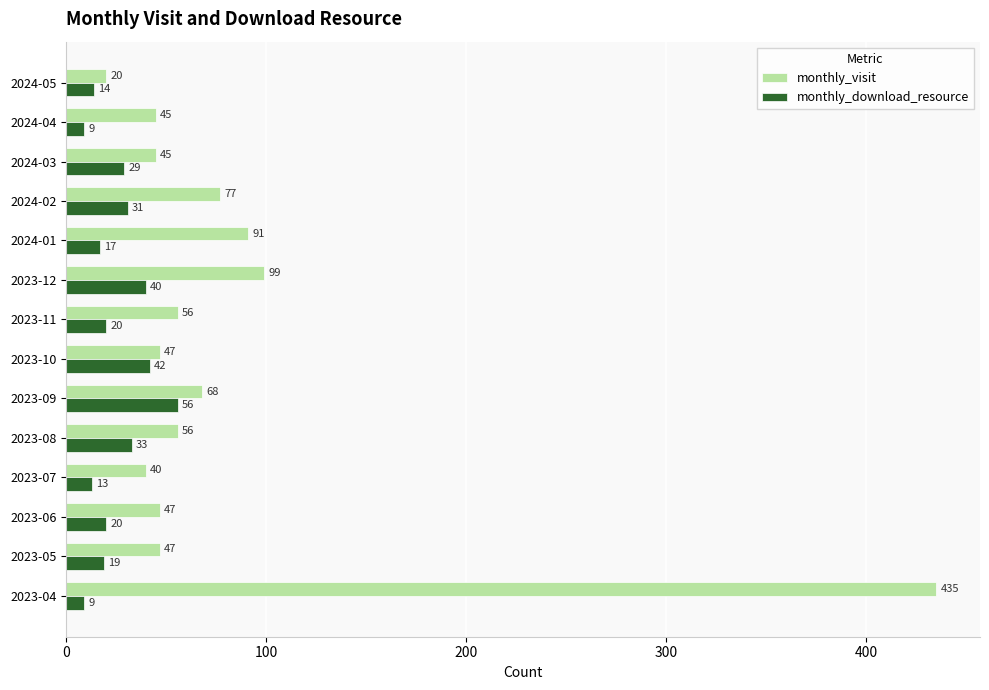

Which series has the widest spread of values?

monthly_visit